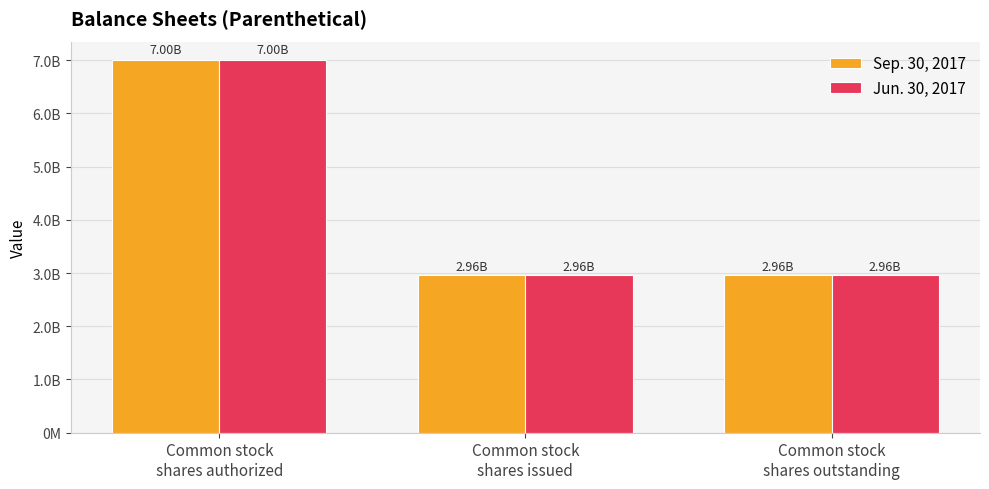

Which series has the widest spread of values?

Sep. 30, 2017